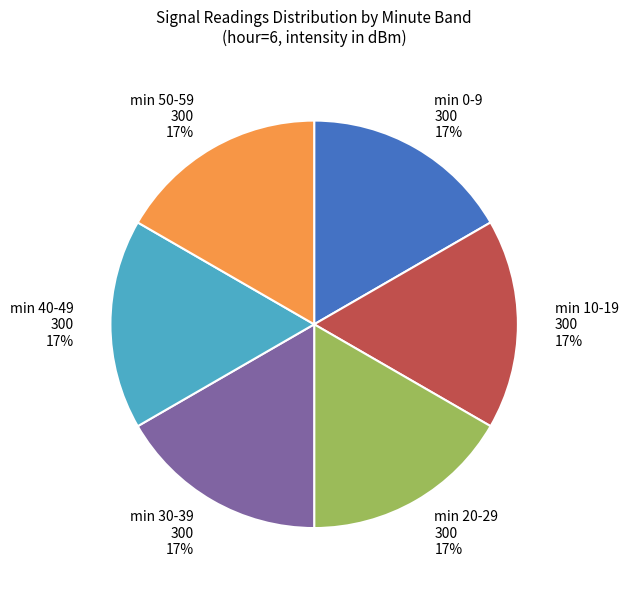

Is there a majority slice in this chart?

No